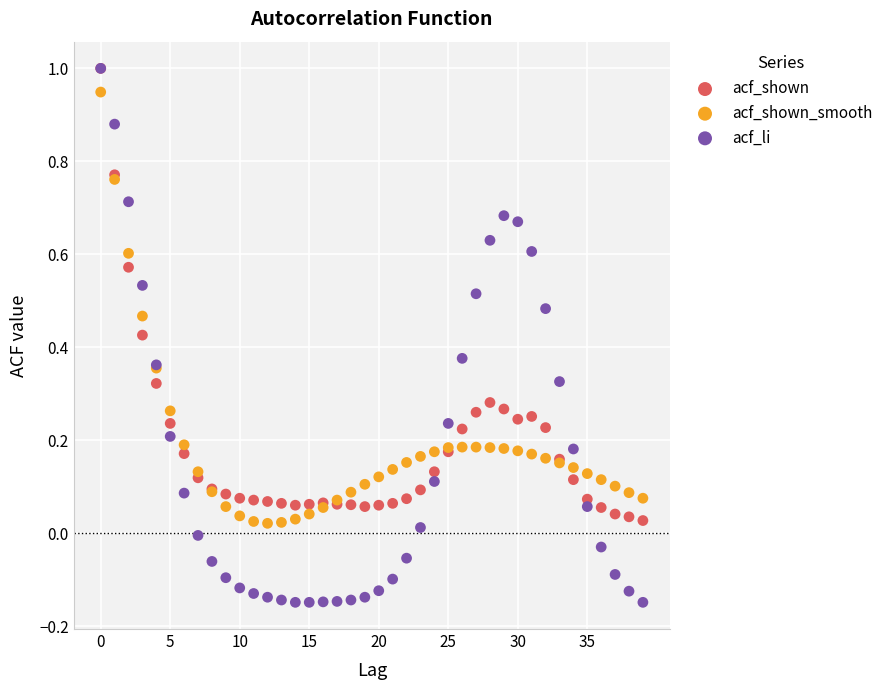

What are all the series names shown in the legend?

acf_shown, acf_shown_smooth, acf_li